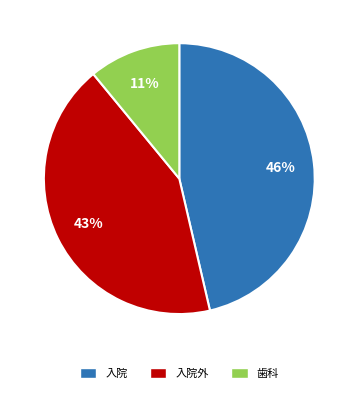

How many segments does this pie chart have?

3